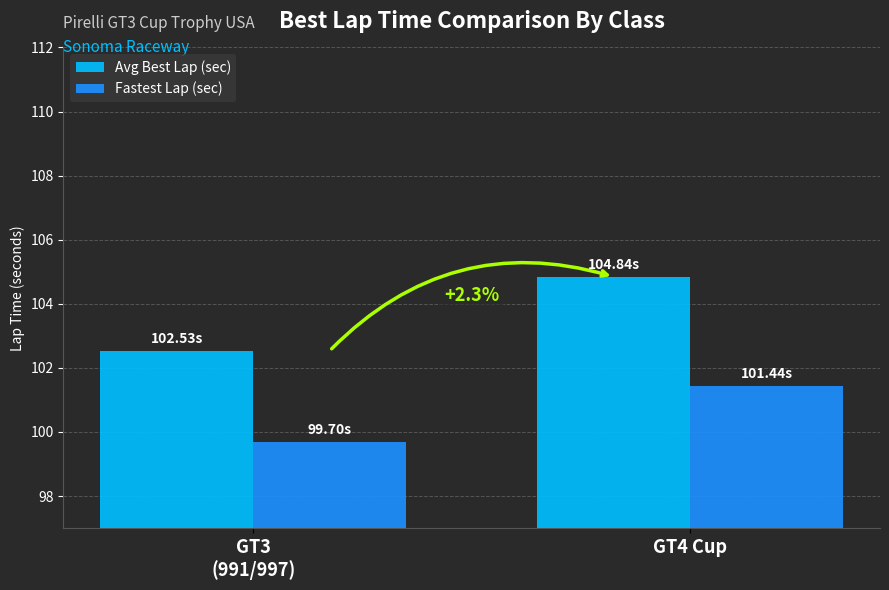

The value of Avg Best Lap (sec) at GT4 Cup is 174.1. True or false?

False